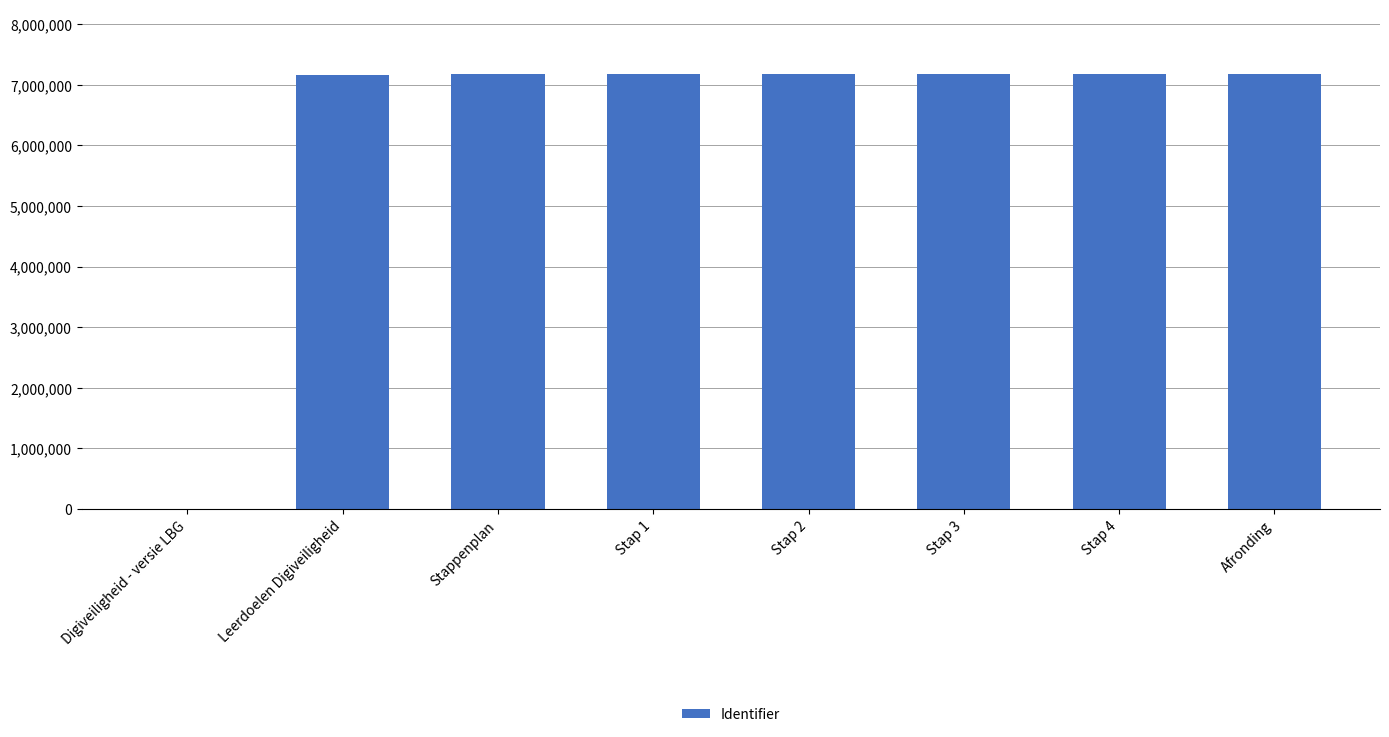

Which has a higher value, Afronding or Digiveiligheid - versie LBG?

Afronding